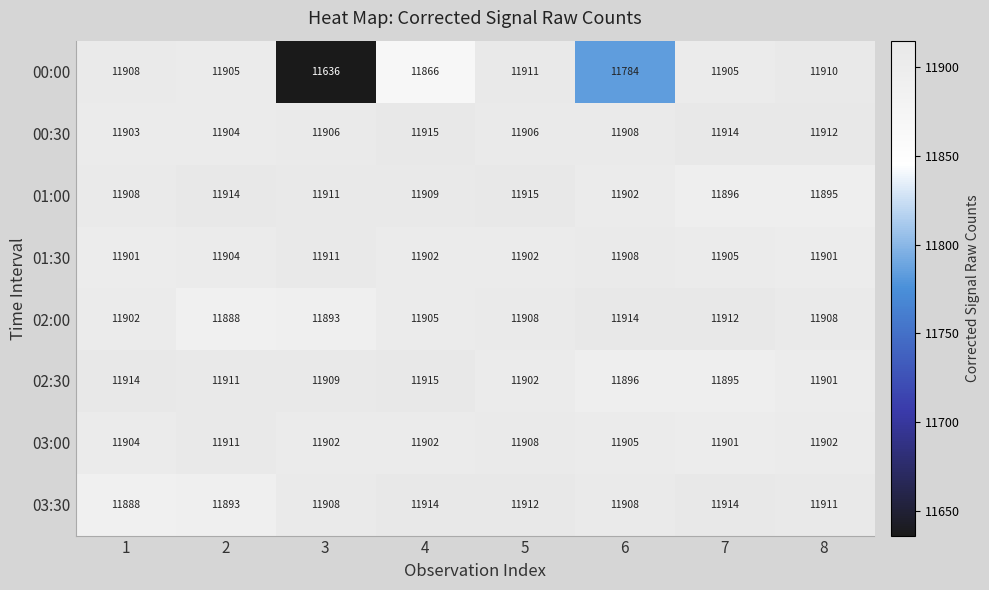

What is the smallest value displayed?

11636